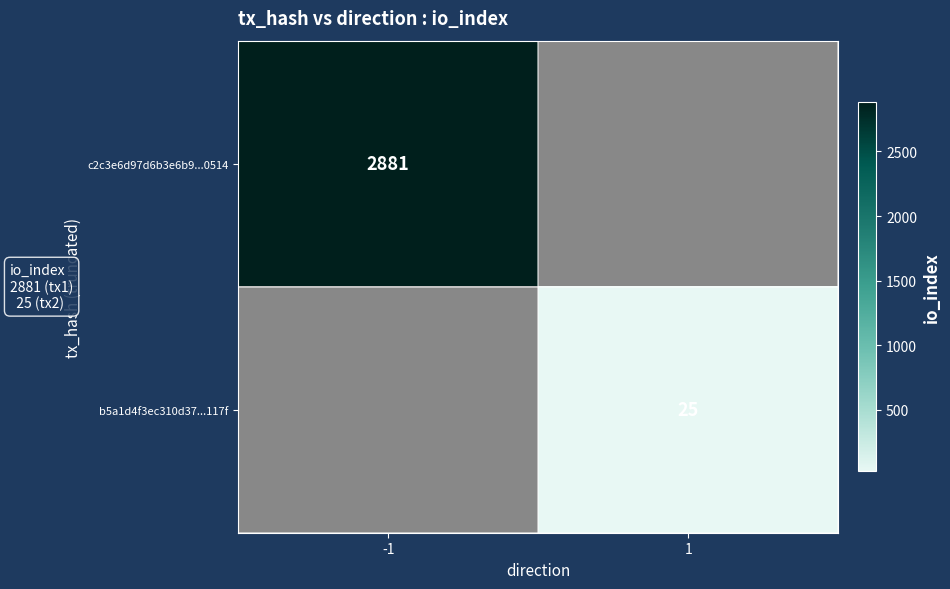

True or false: c2c3e6d97d6b3e6b9...0514 has a value of 2881 at -1.

True